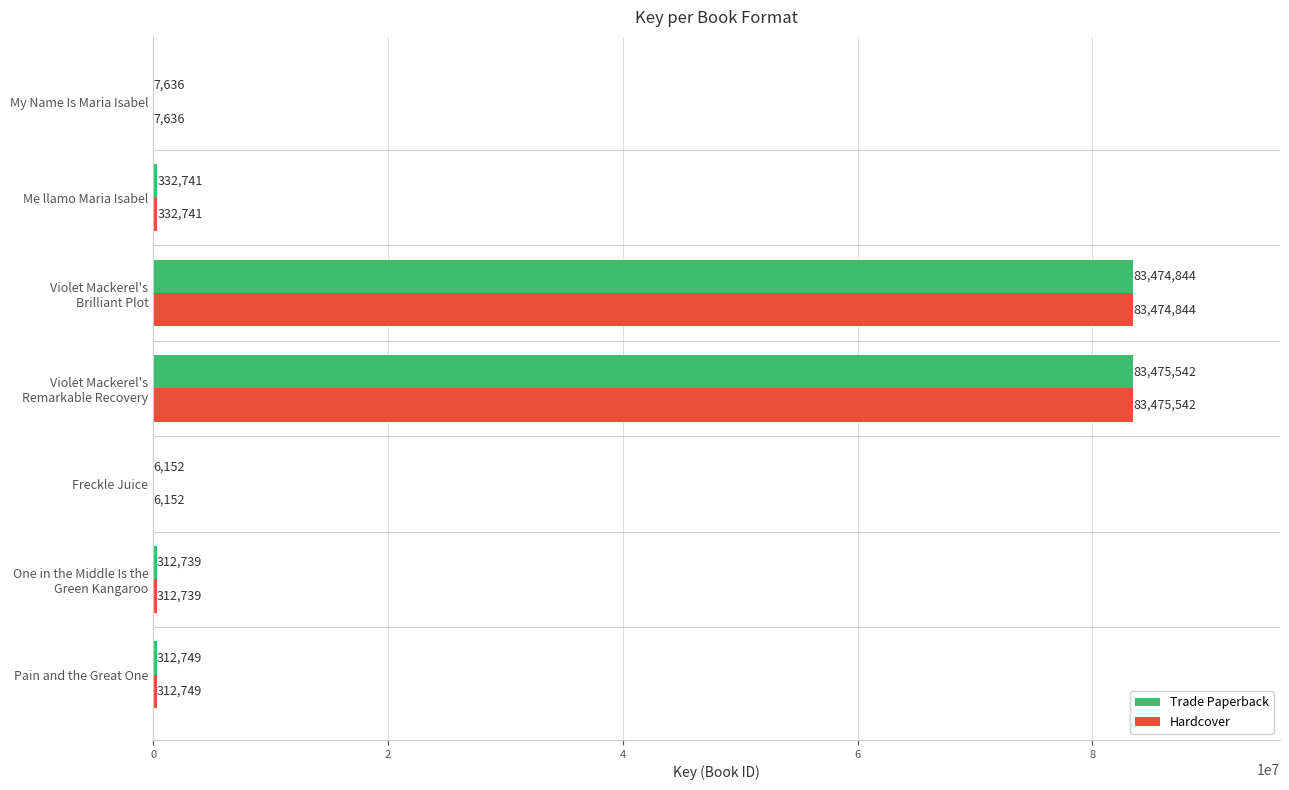

At which label is Hardcover closest to 41740847?

Me llamo Maria Isabel